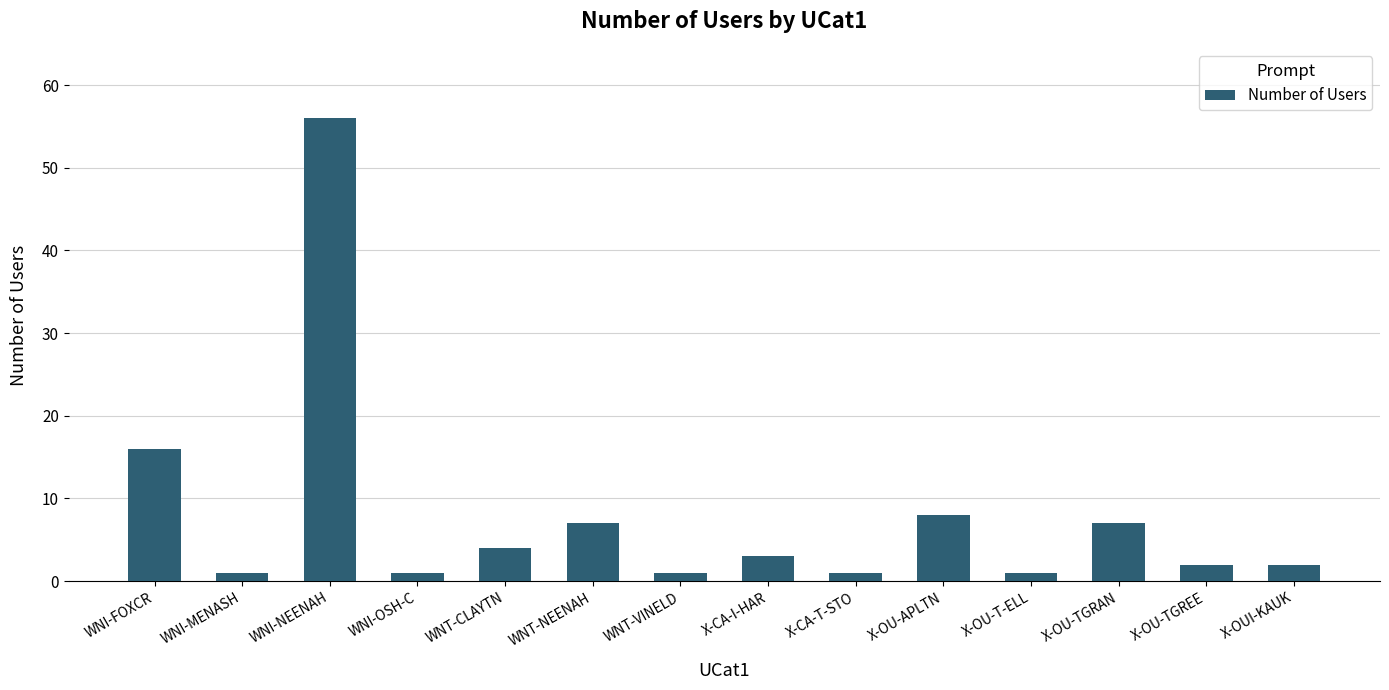

What is the difference between the values at WNI-NEENAH and WNT-NEENAH?

49